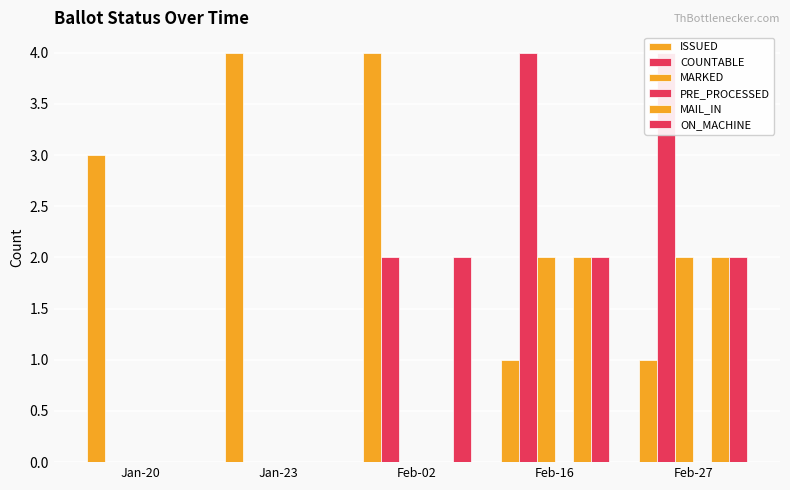

Which series has the widest spread of values?

COUNTABLE